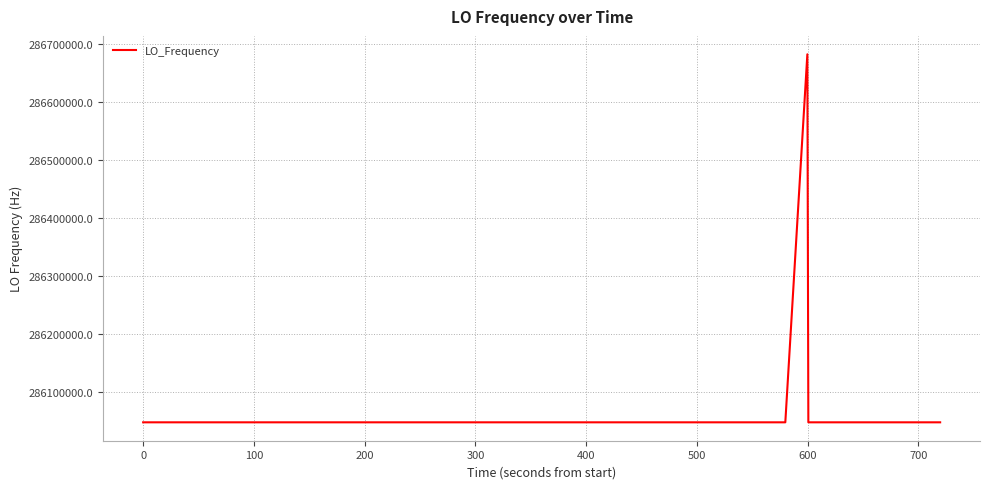

What is the difference between the maximum and minimum values?

635708.8